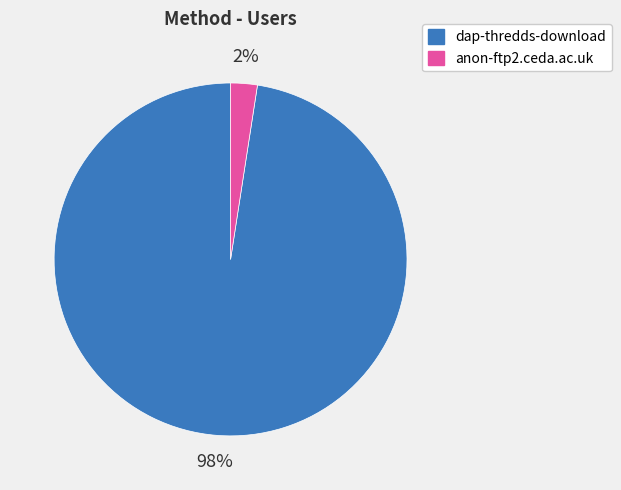

Is the sum of anon-ftp2.ceda.ac.uk and dap-thredds-download greater than half?

Yes